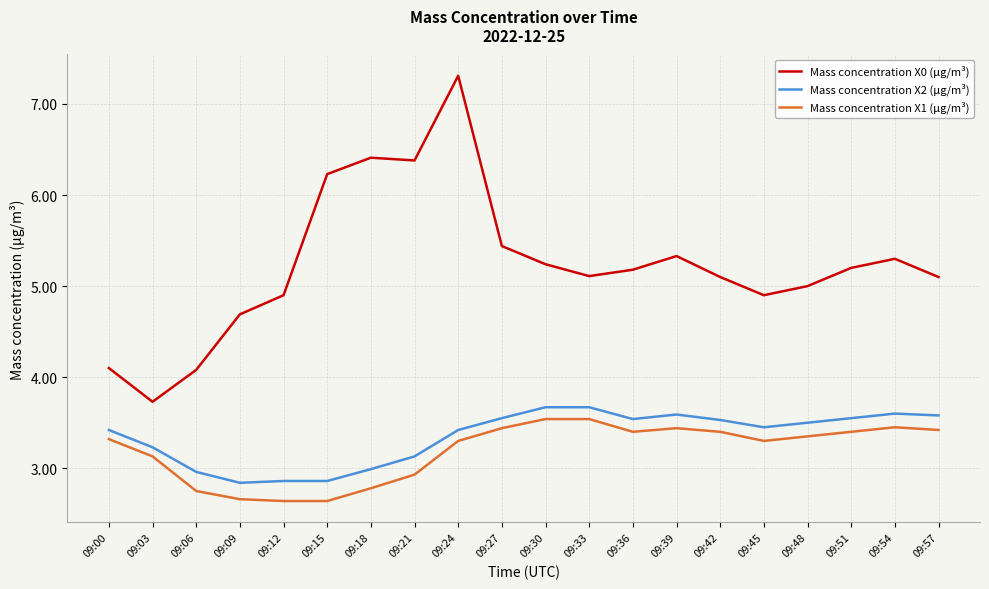

What is the spread (max minus min) of values at 09:09?

2.0